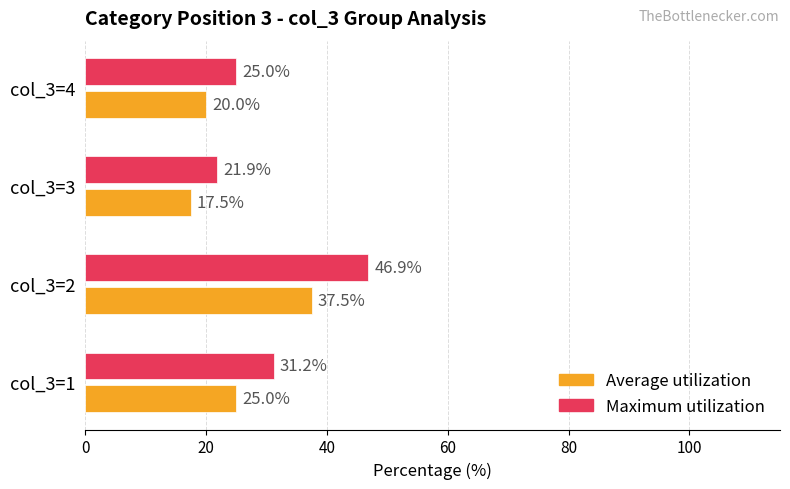

How many values in the Average utilization series are below 25?

2